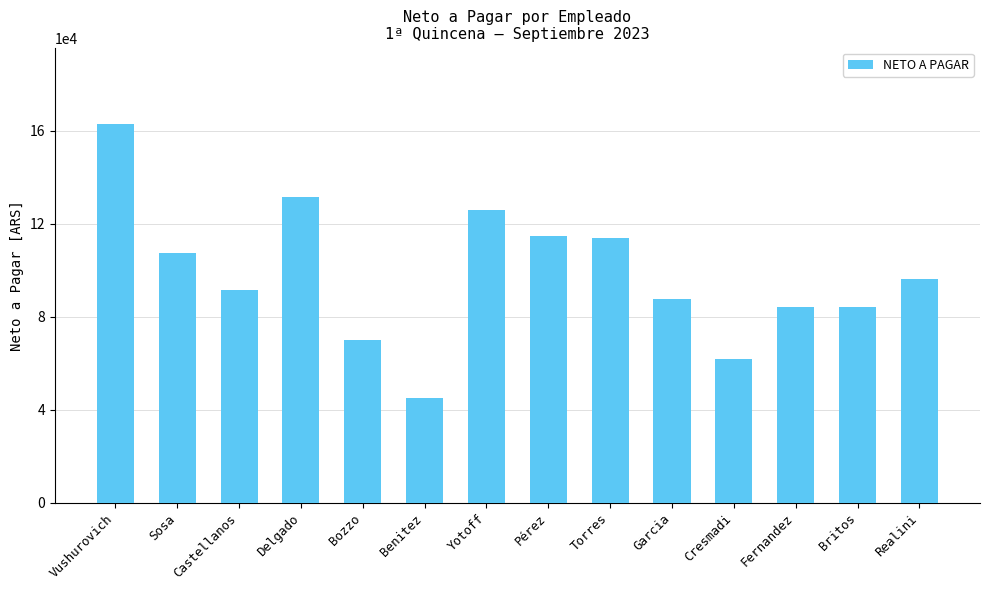

What is the value of the 14th bar from the left?

96340